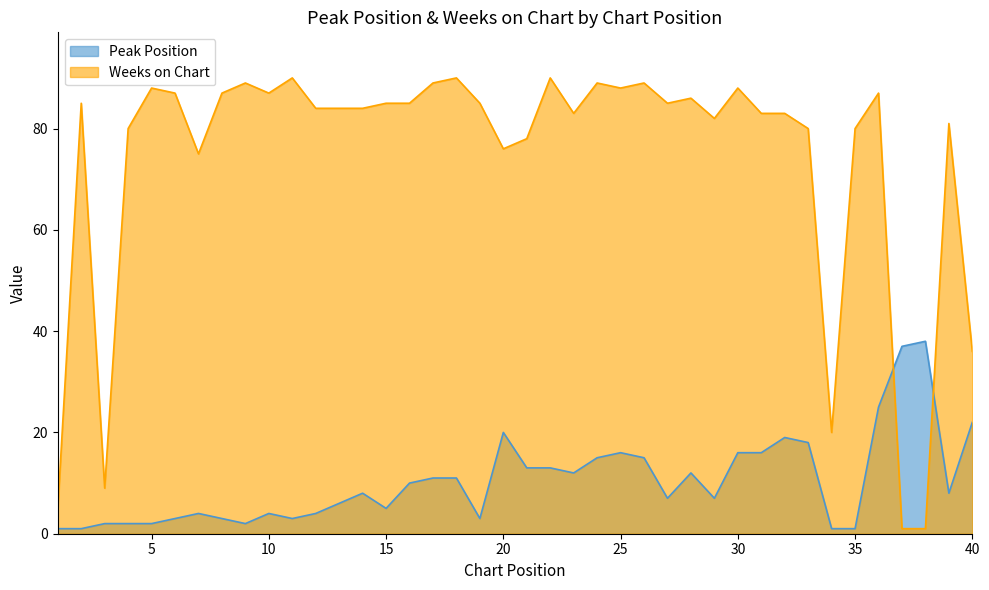

Which category has the highest value in the Weeks on Chart series?

11